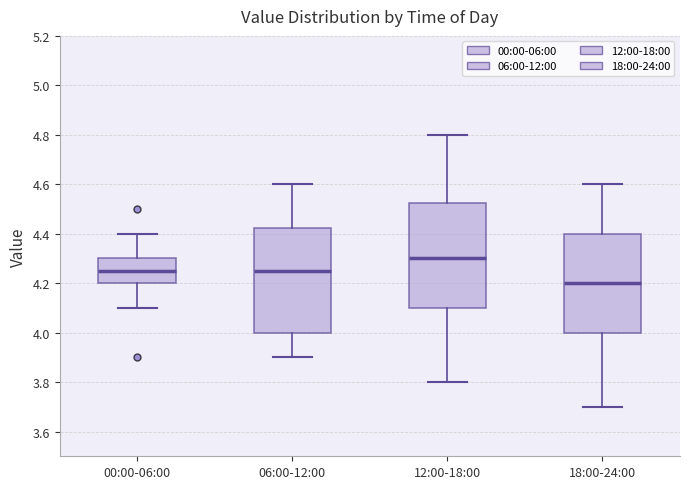

Reading left to right, read every box against the y-axis: the position of its median line, the range the box covers, and the ends of its whiskers. The values are not printed on the chart, so give them approximately, as read against the axis.

00:00-06:00: median 4.26, box 4.20 to 4.30, whiskers 4.10 to 4.40
06:00-12:00: median 4.26, box 4.00 to 4.42, whiskers 3.90 to 4.60
12:00-18:00: median 4.30, box 4.10 to 4.52, whiskers 3.80 to 4.80
18:00-24:00: median 4.20, box 4.00 to 4.40, whiskers 3.70 to 4.60